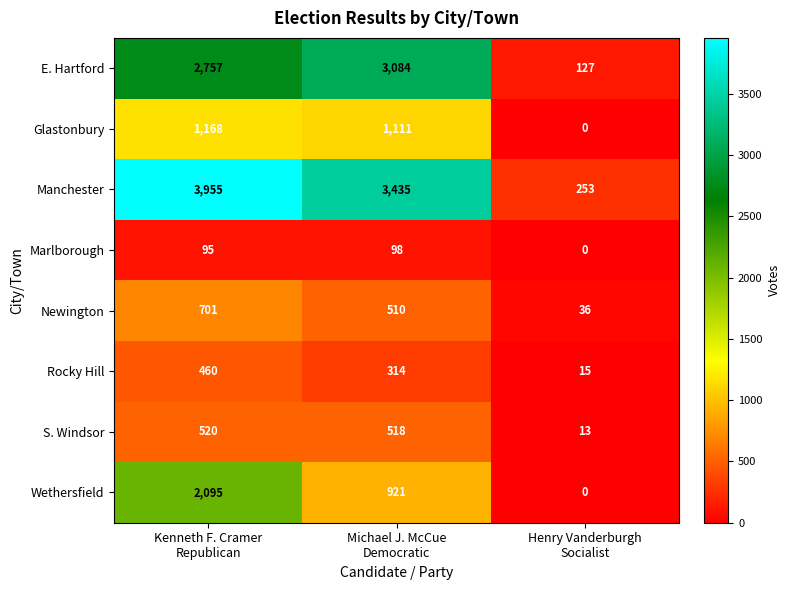

Rank the series at Michael J. McCue
Democratic from lowest to highest value.

Marlborough, Rocky Hill, Newington, S. Windsor, Wethersfield, Glastonbury, E. Hartford, Manchester